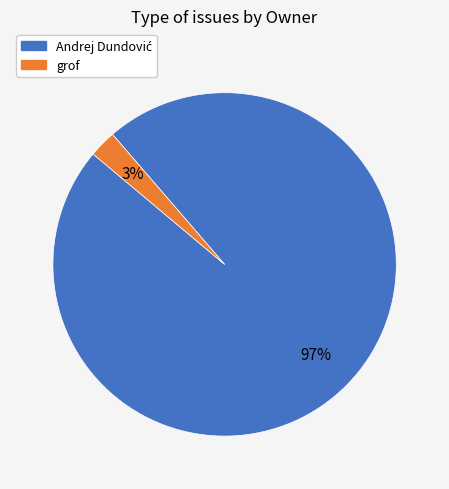

Which category has the smallest portion of the pie?

grof